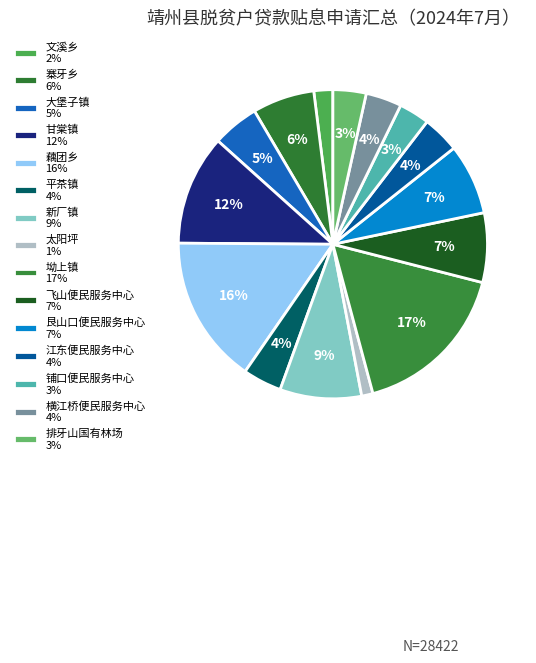

To the nearest percent, what is the difference between the 排牙山国有林场 and 藕团乡 slice percentages?

12%